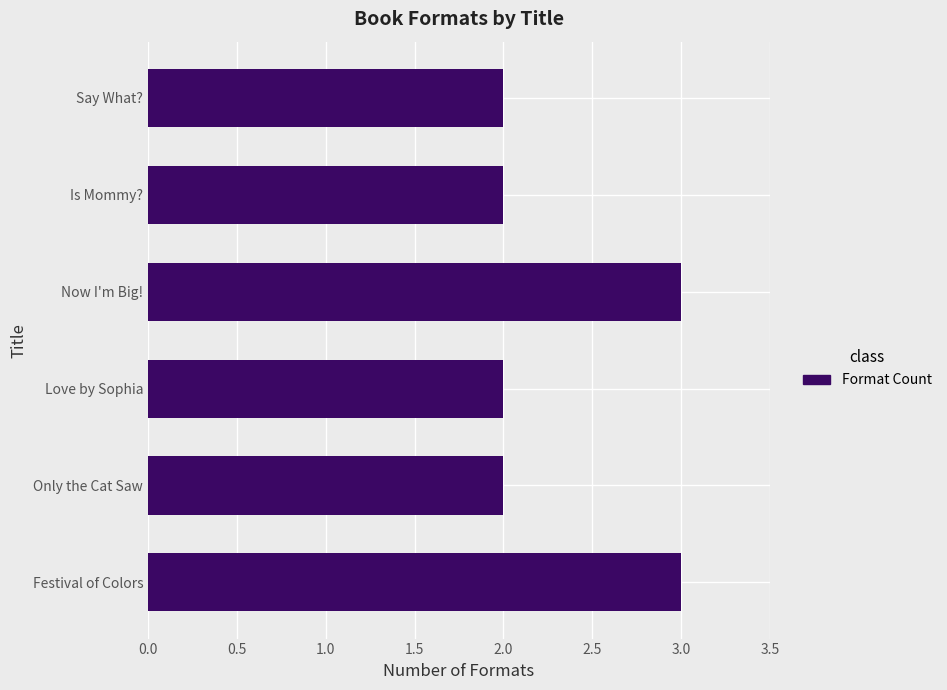

Is it true that the value at Is Mommy? is 1?

False